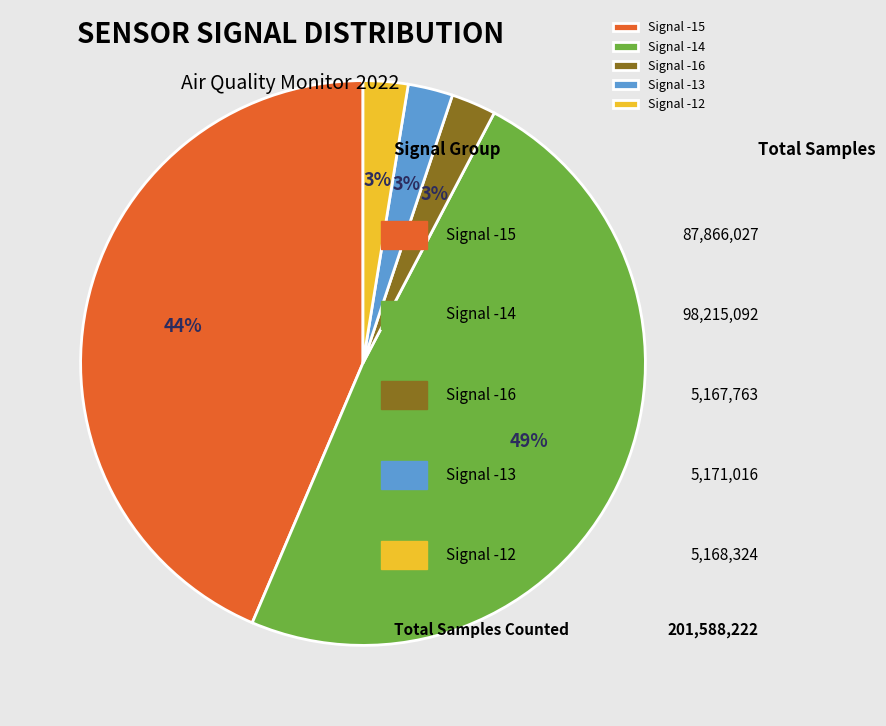

Approximately how many times larger is the value at Signal -14 compared to Signal -15?

1.1